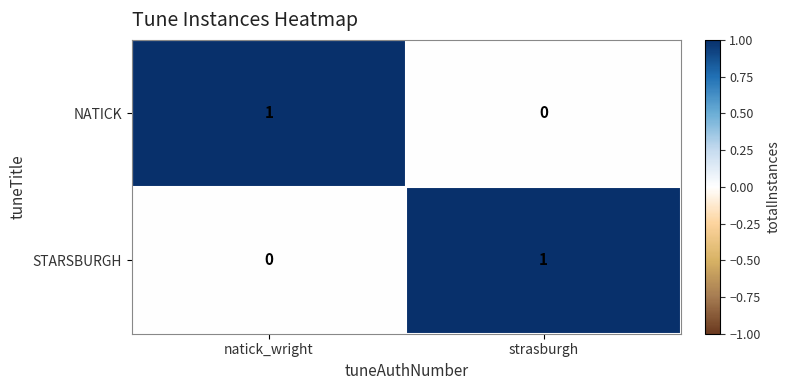

Reading left to right, what are all the values shown in this chart?

NATICK: natick_wright=1	strasburgh=0
STARSBURGH: natick_wright=0	strasburgh=1